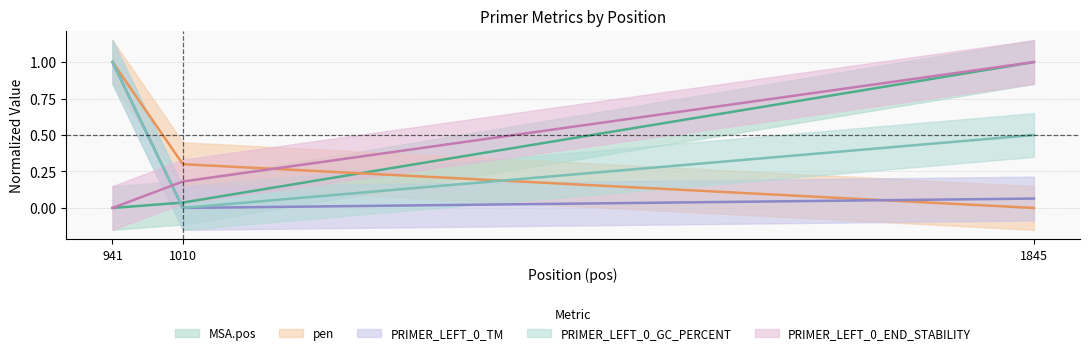

Which series has the largest total across all categories?

PRIMER_LEFT_0_GC_PERCENT